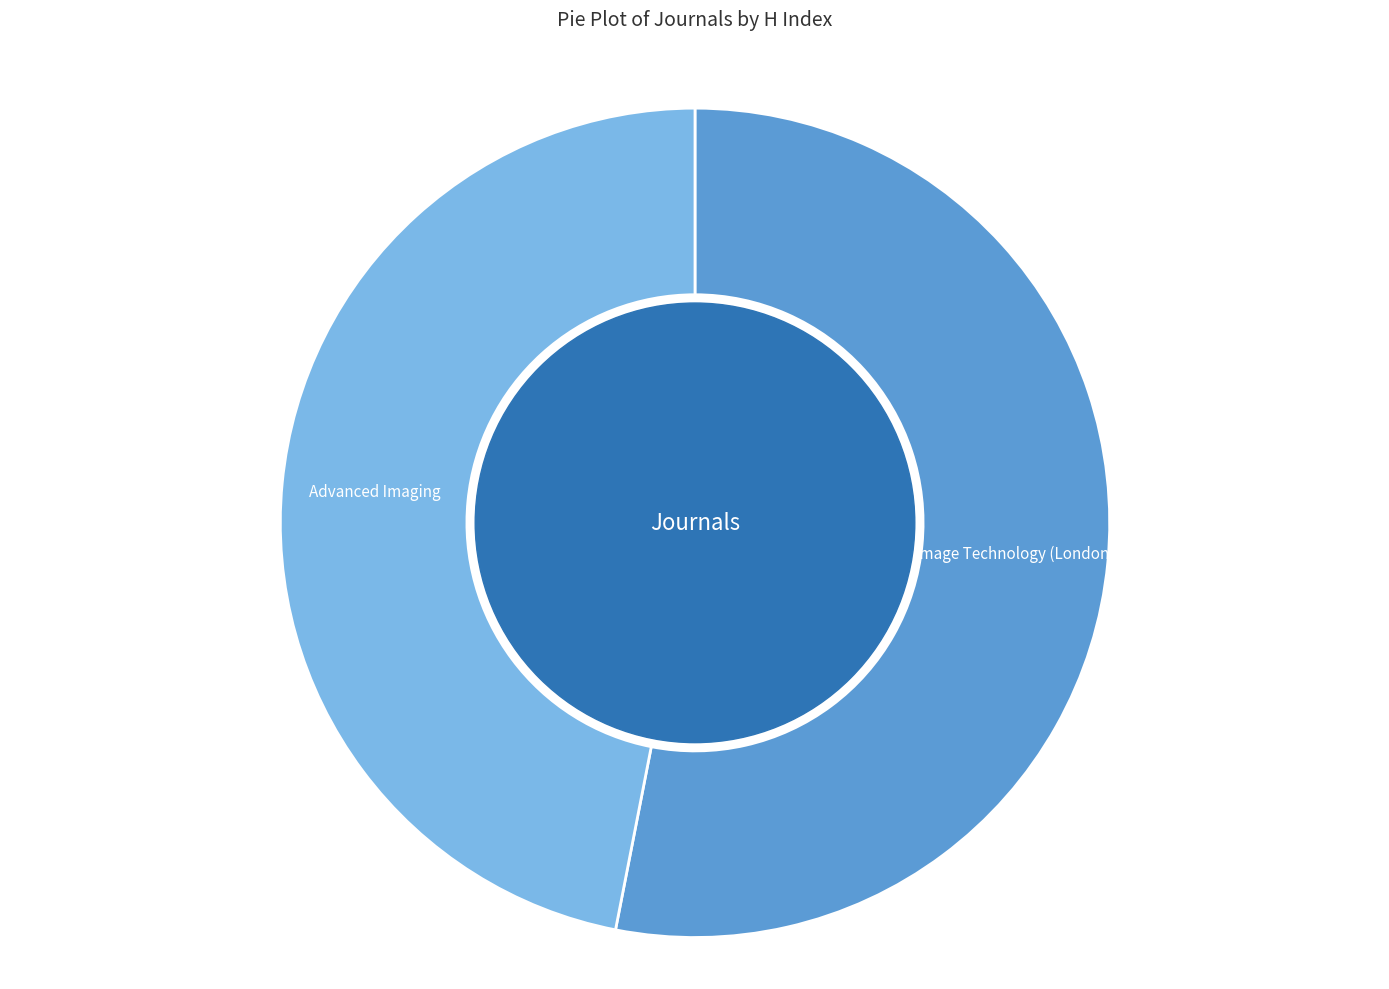

Is there a majority slice in this chart?

Yes